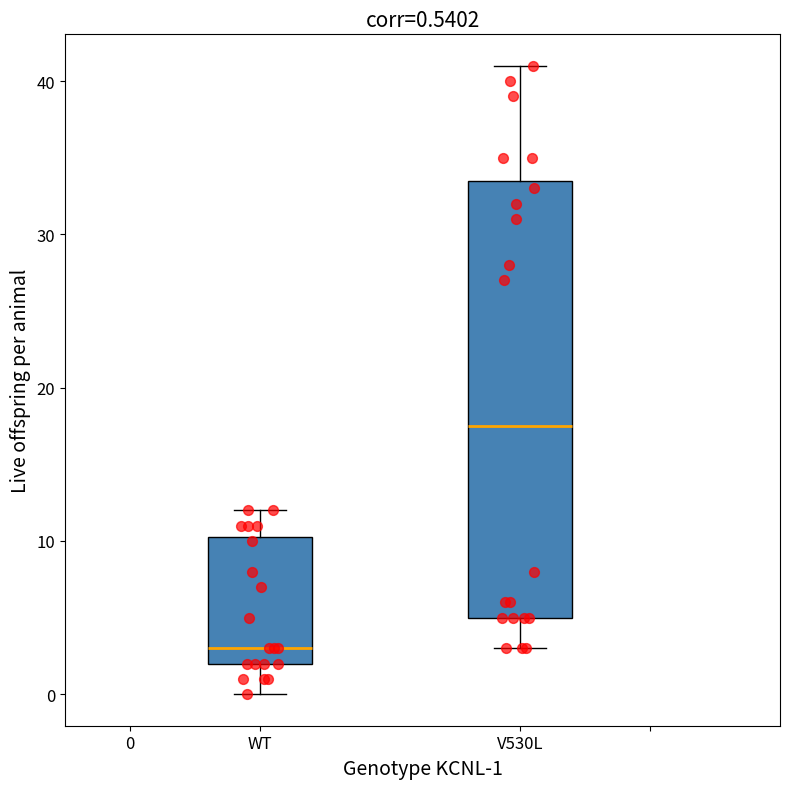

Comparing the boxes themselves (not the whiskers), which one is the tallest?

V530L